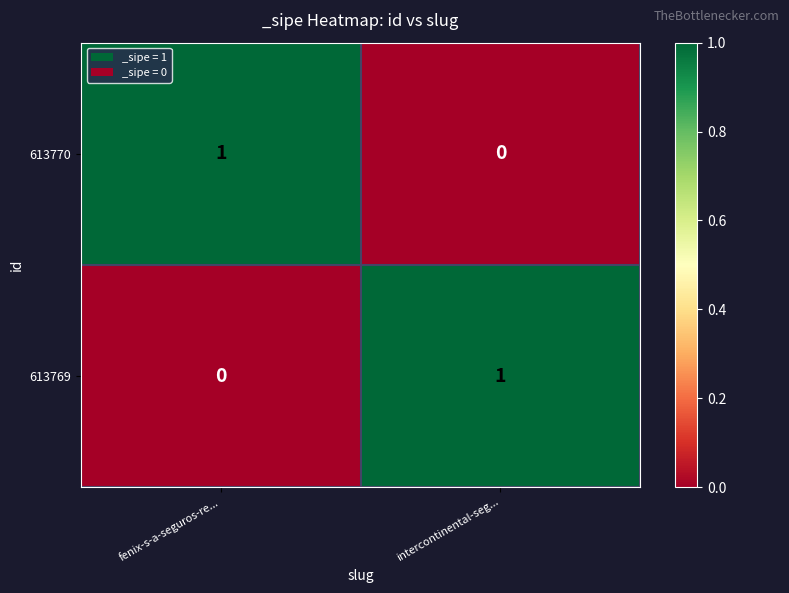

True or false: 613770 has a value of 0 at intercontinental-seg....

True